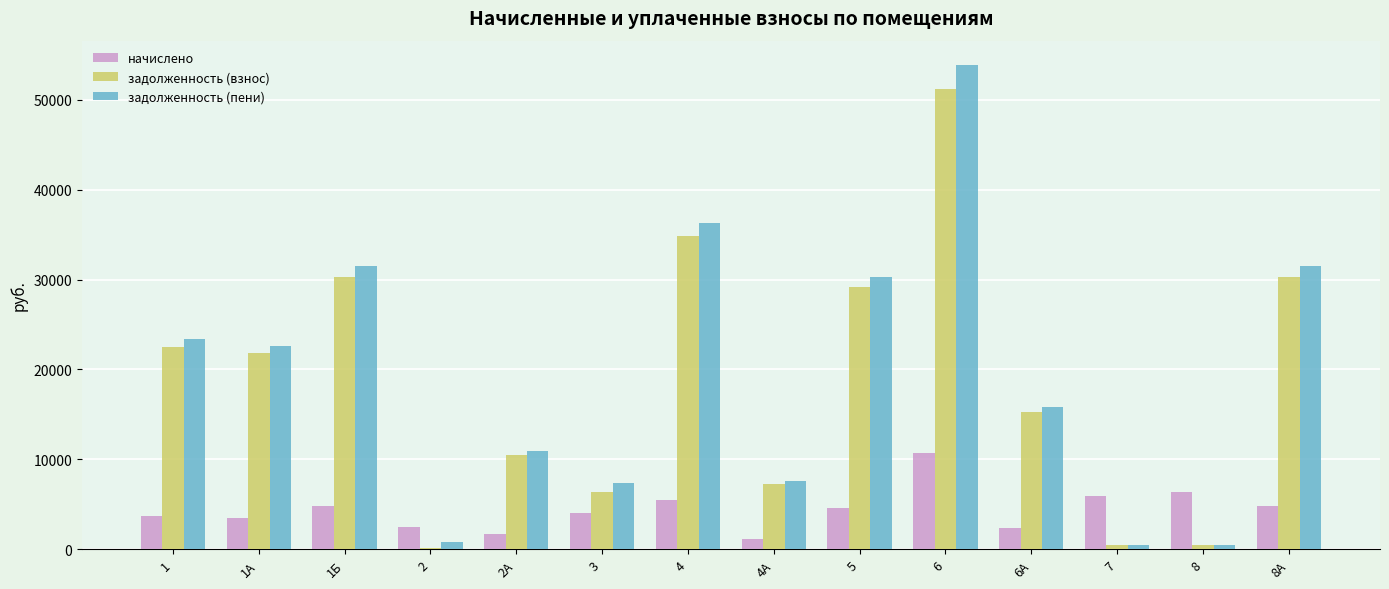

At which category is the sum across all series the highest?

6